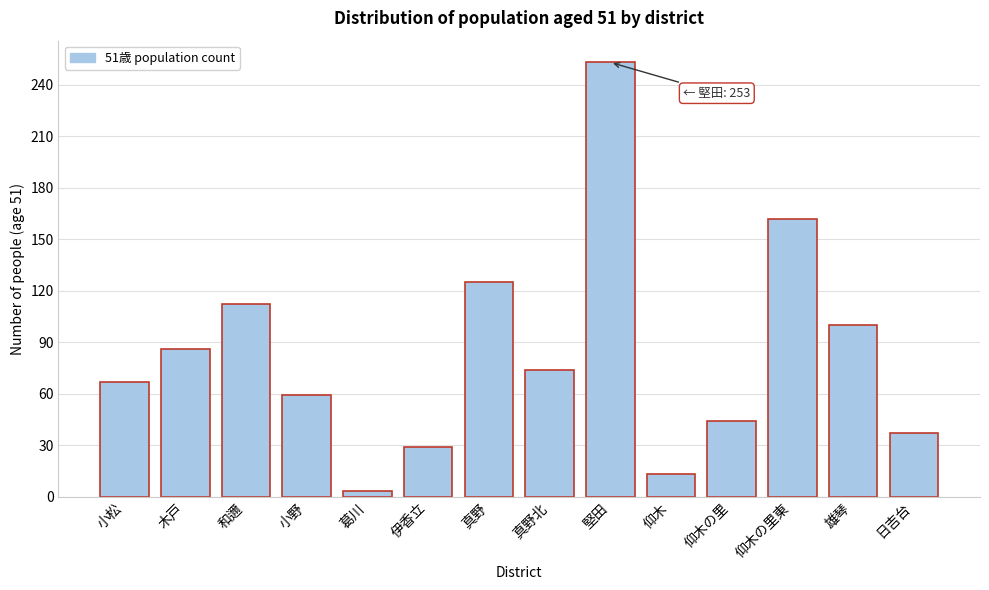

Reading left to right, what are all the values shown in this chart?

小松=67	木戸=86	和邇=112	小野=59	葛川=3	伊香立=29	真野=125	真野北=74	堅田=253	仰木=13	仰木の里=44	仰木の里東=162	雄琴=100	日吉台=37